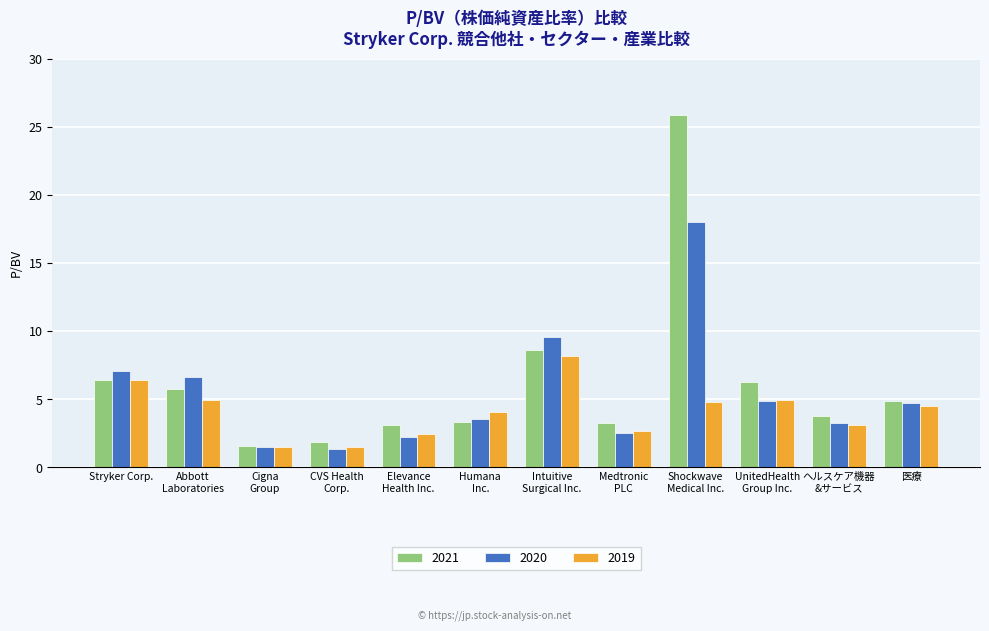

What is the sum of all 2020 values?

65.0